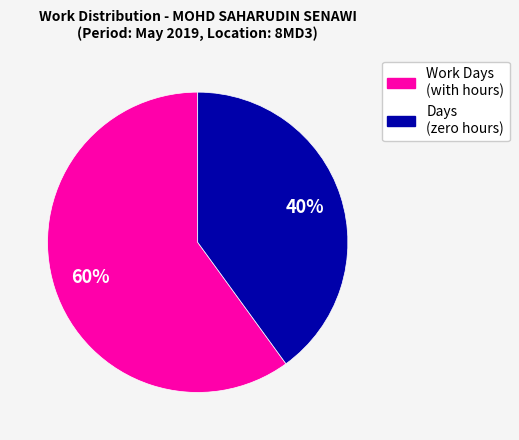

To the nearest percent, what is the difference between the largest and smallest slice percentages?

20%